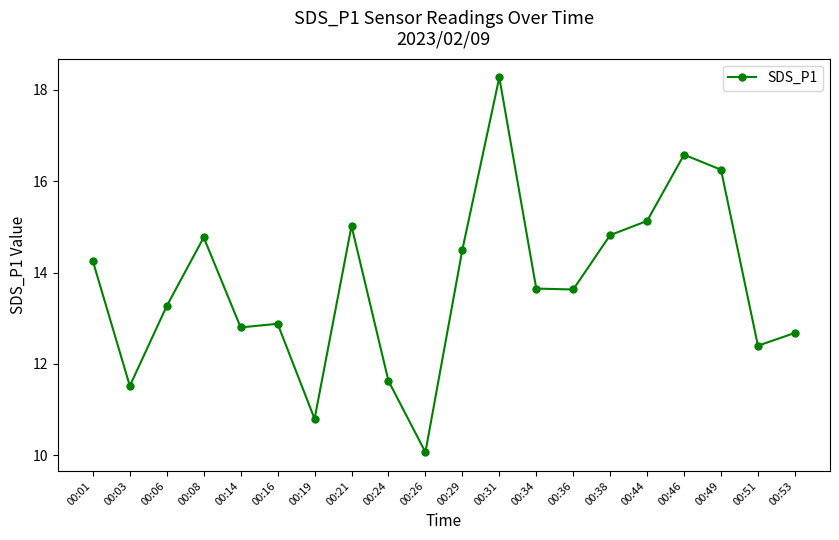

Approximately how many times larger is the value at 00:49 compared to 00:16?

1.3